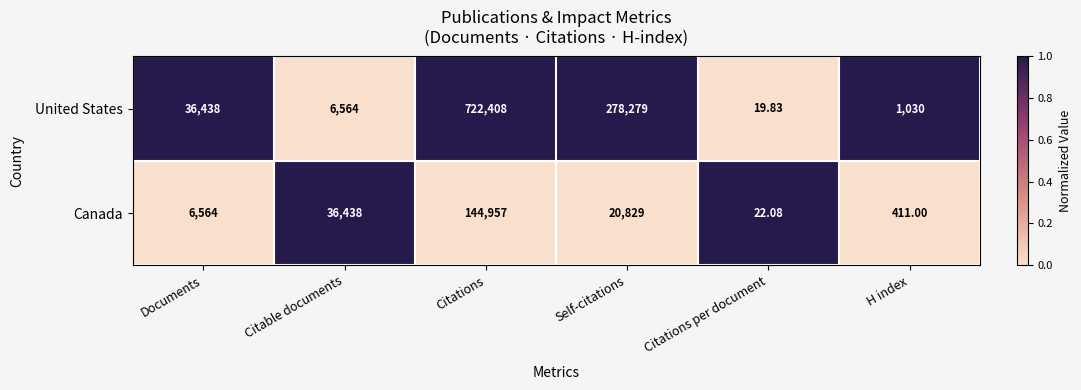

Where does the Canada series first go above 20829?

Citable documents